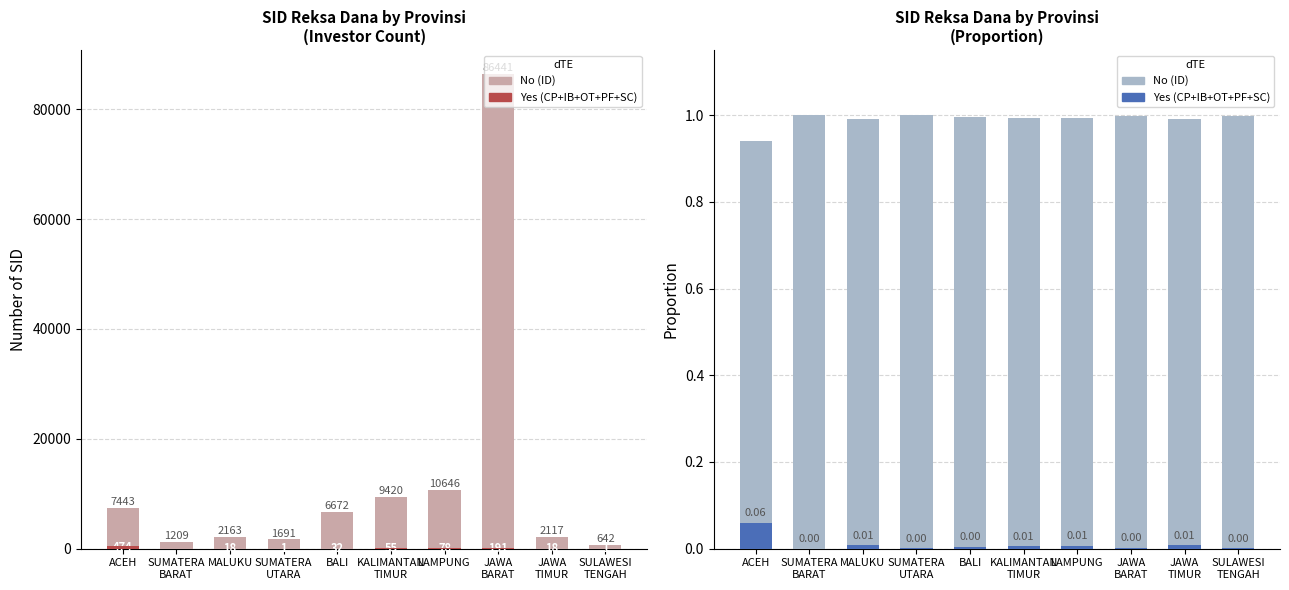

Is it true that Yes equals 0.0 at JAWA
BARAT?

True